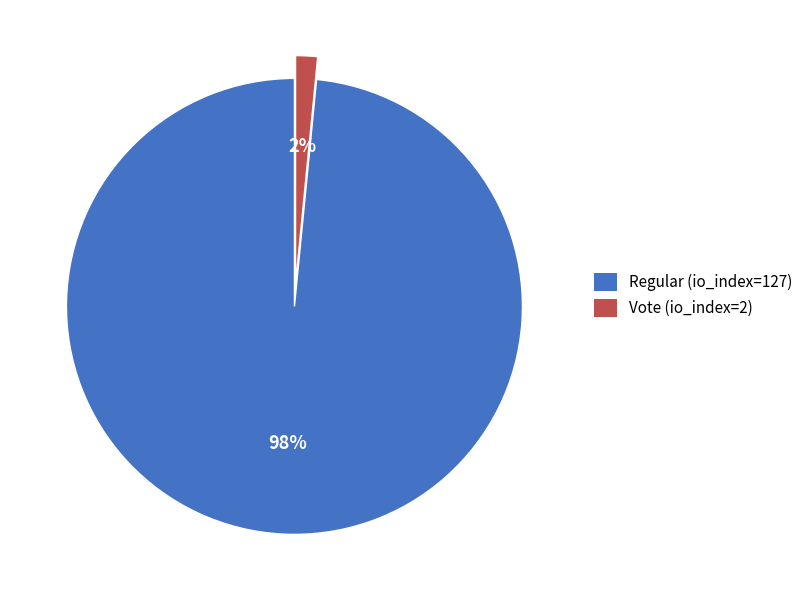

Which category accounts for the majority?

Regular (io_index=127)